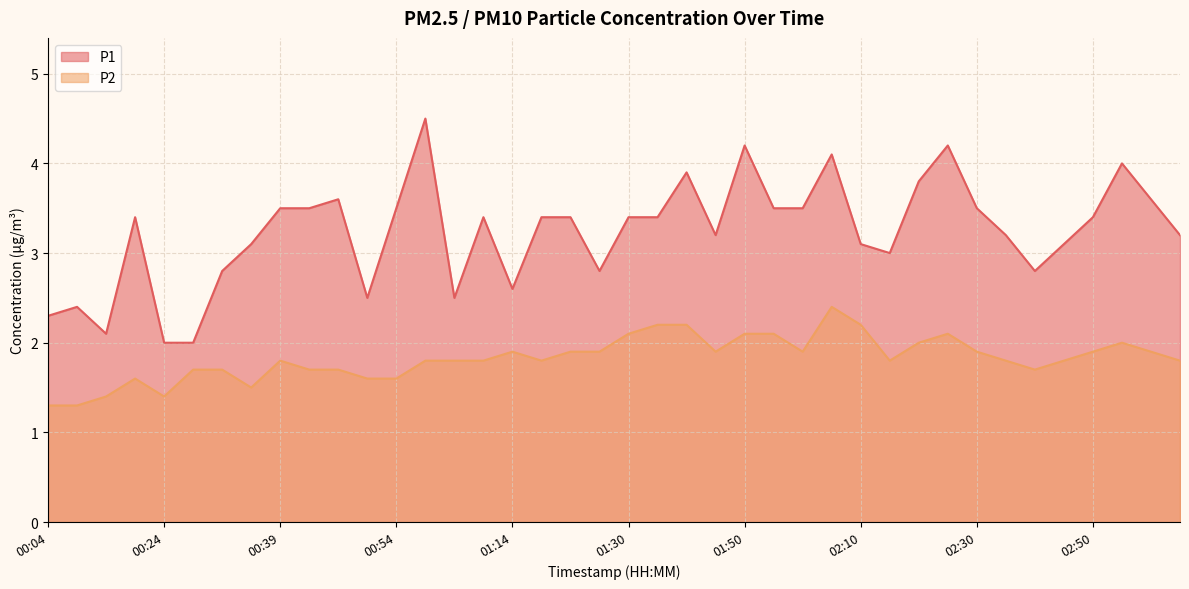

How many data points does each series have?

40